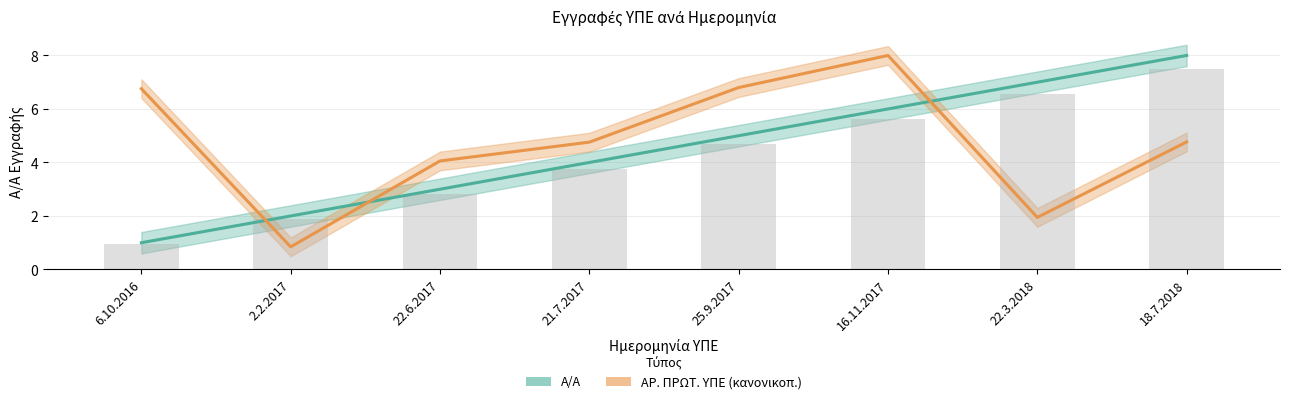

List the series in order of their overall mean, highest first.

ΑΡ. ΠΡΩΤ. ΥΠΕ (κανονικοπ.), Α/Α